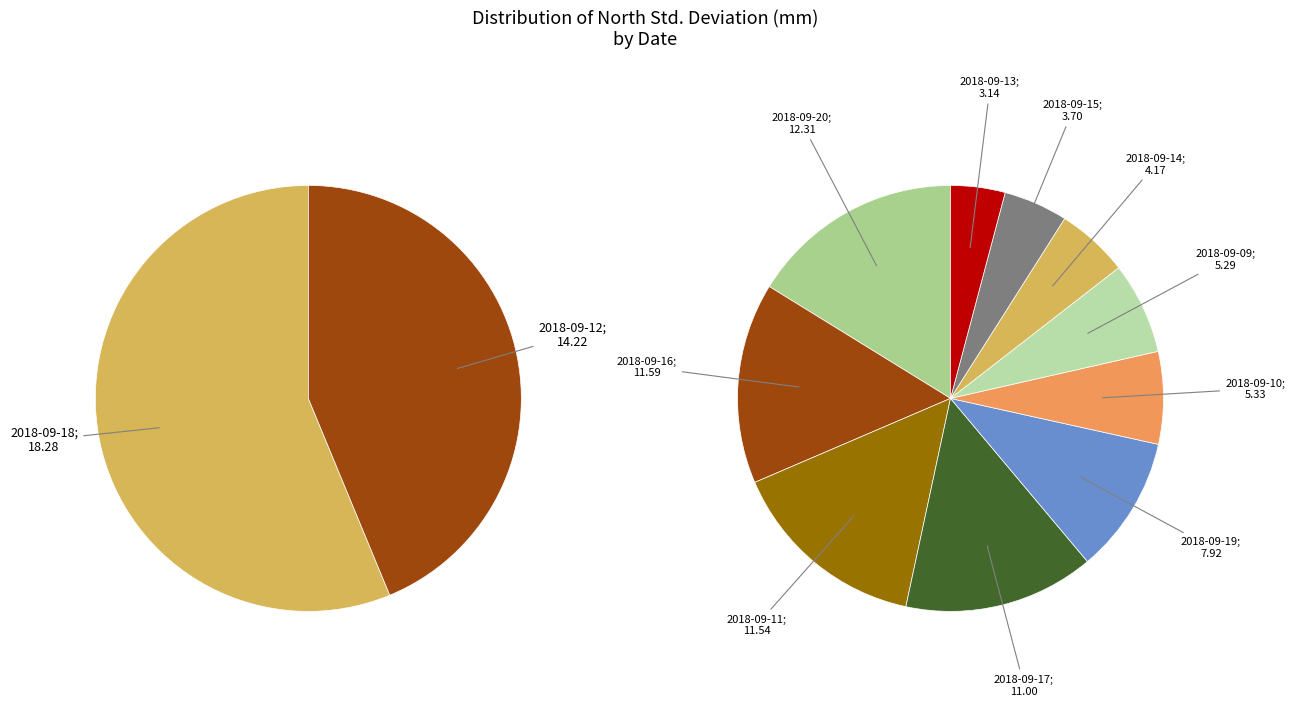

Rank the categories by value from lowest to highest.

2018-09-13, 2018-09-15, 2018-09-14, 2018-09-09, 2018-09-10, 2018-09-19, 2018-09-17, 2018-09-11, 2018-09-16, 2018-09-20, 2018-09-12, 2018-09-18